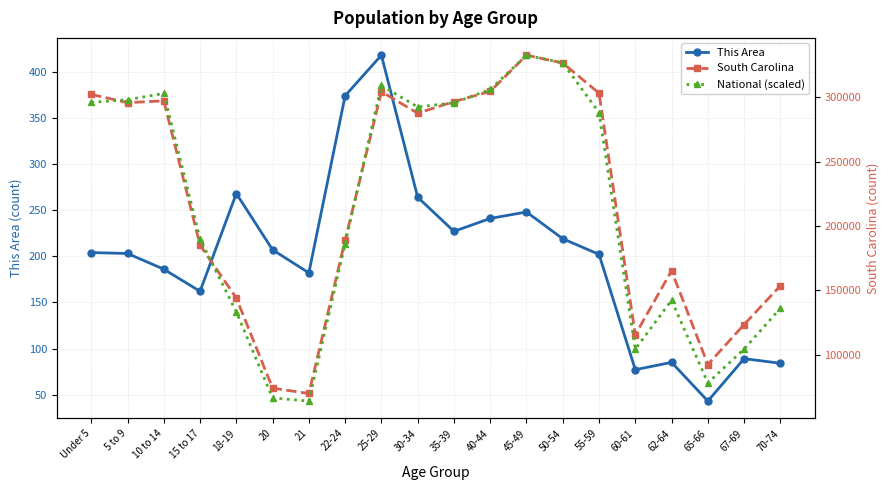

The value of This Area at 45-49 is 248.0. True or false?

True